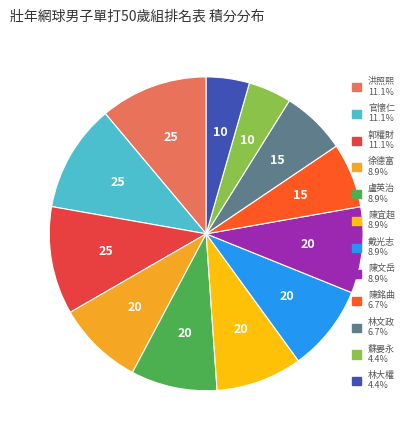

Do 陳銘曲 and 洪照熙 together represent more than half of the pie?

No